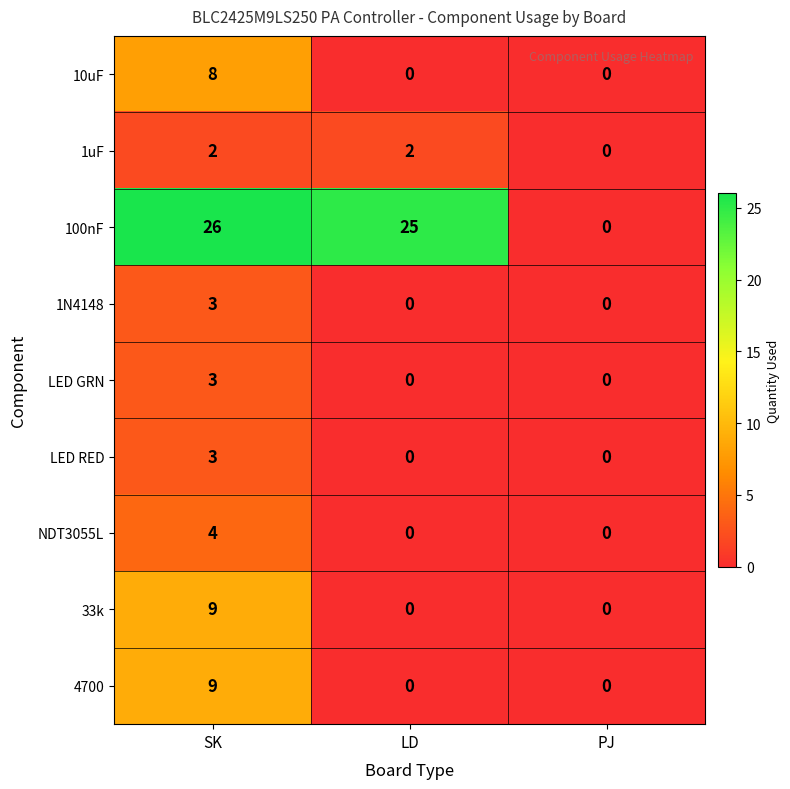

Count the number of data series in this chart.

9